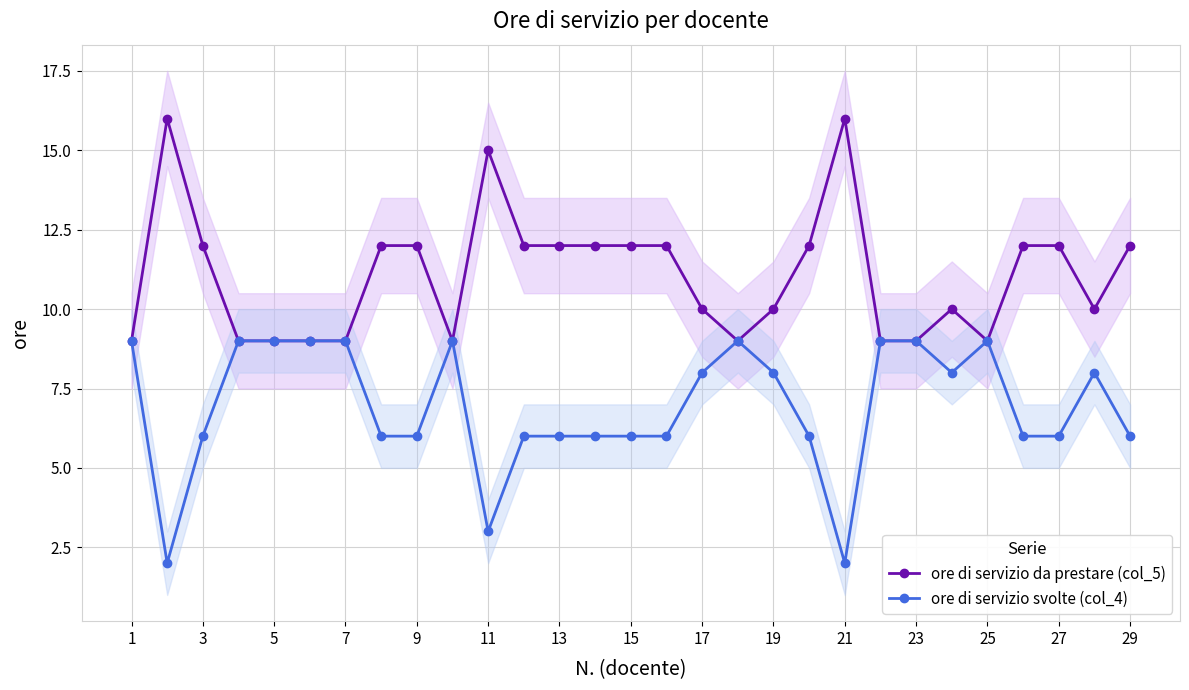

True or false: ore di servizio da prestare (col_5) and ore di servizio svolte (col_4) intersect in this chart.

False